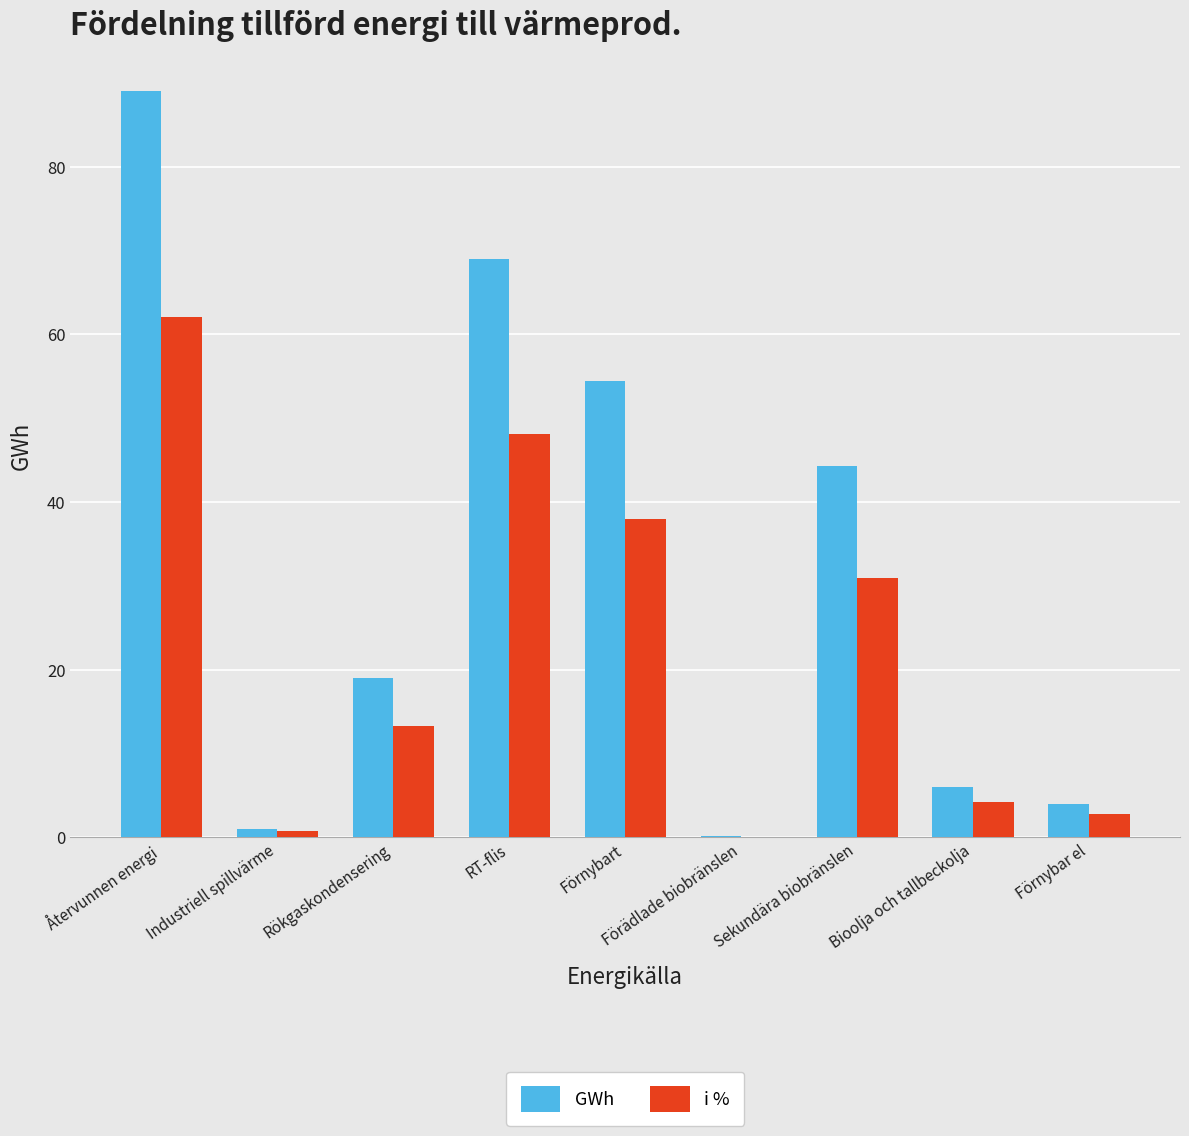

Which series has the largest range (max minus min)?

GWh